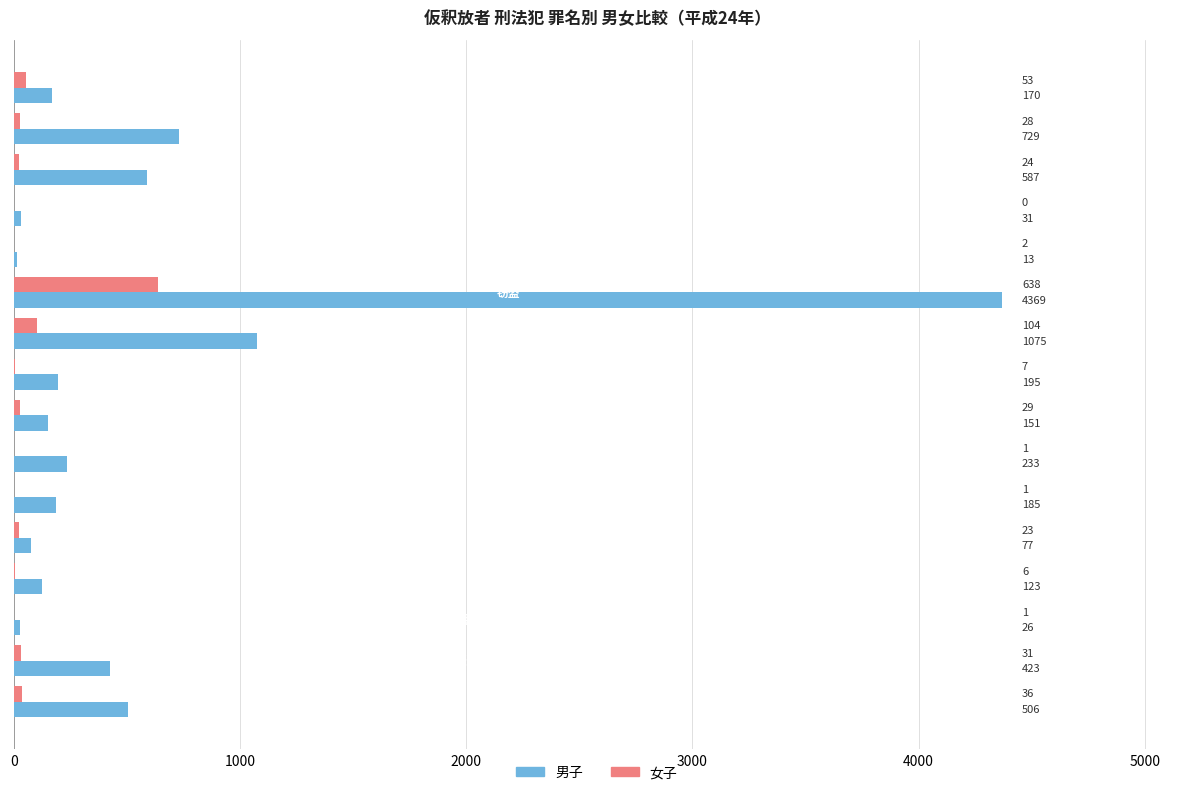

How many categories are shown in the chart?

16